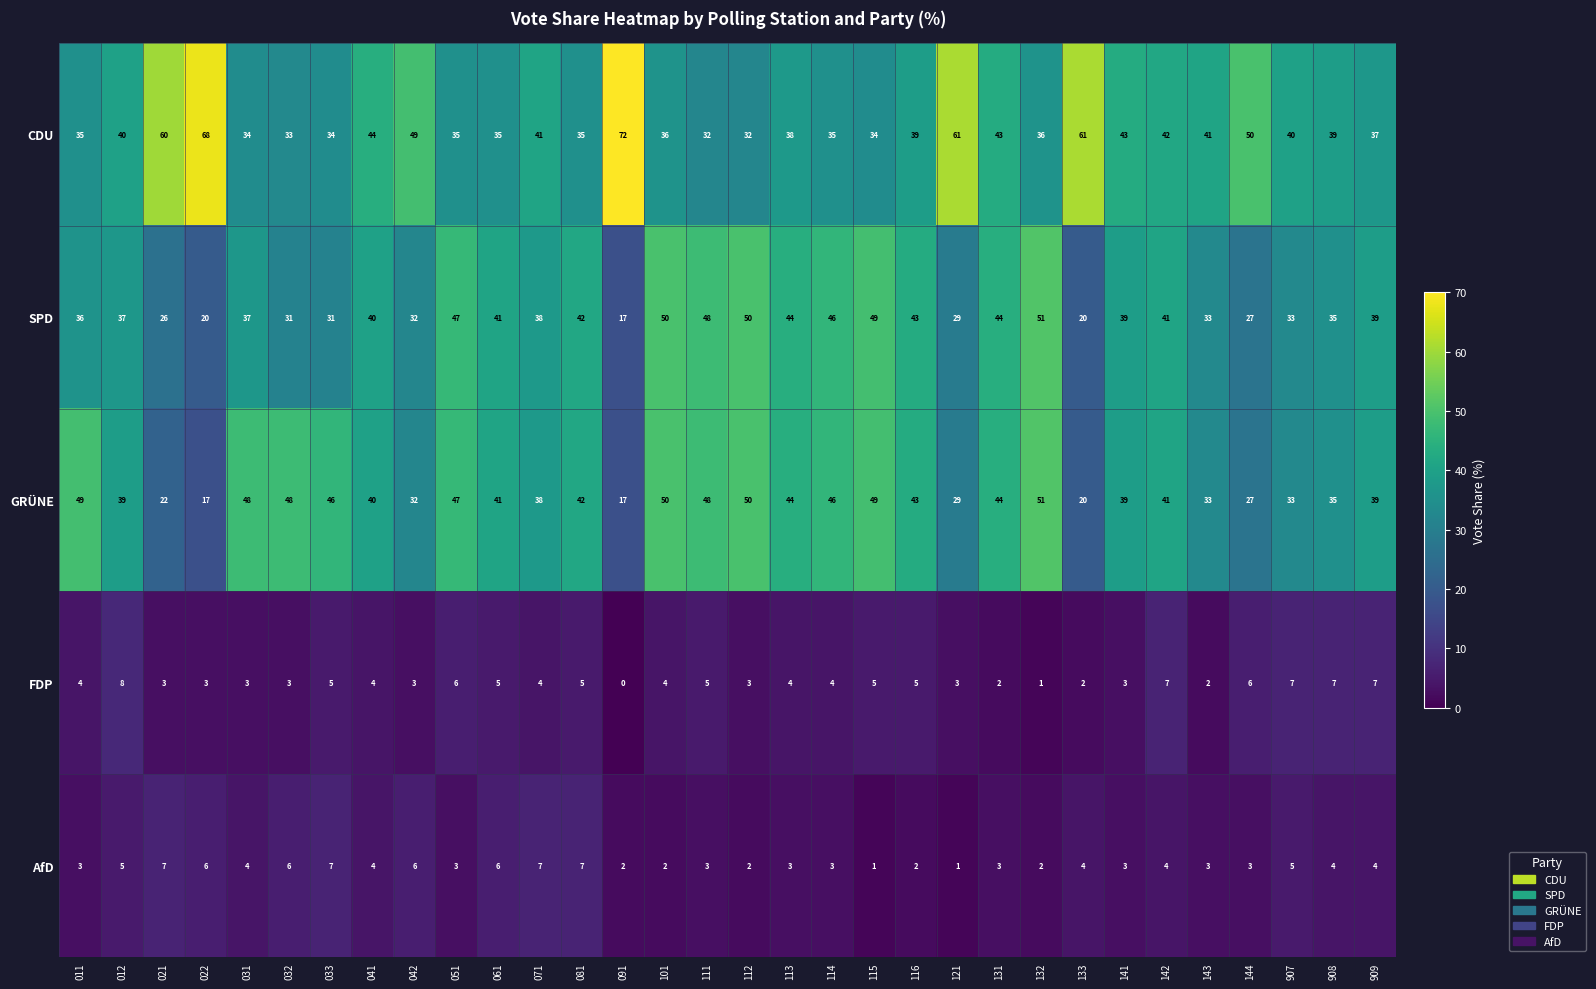

What is the spread (max minus min) of values at 908?

35